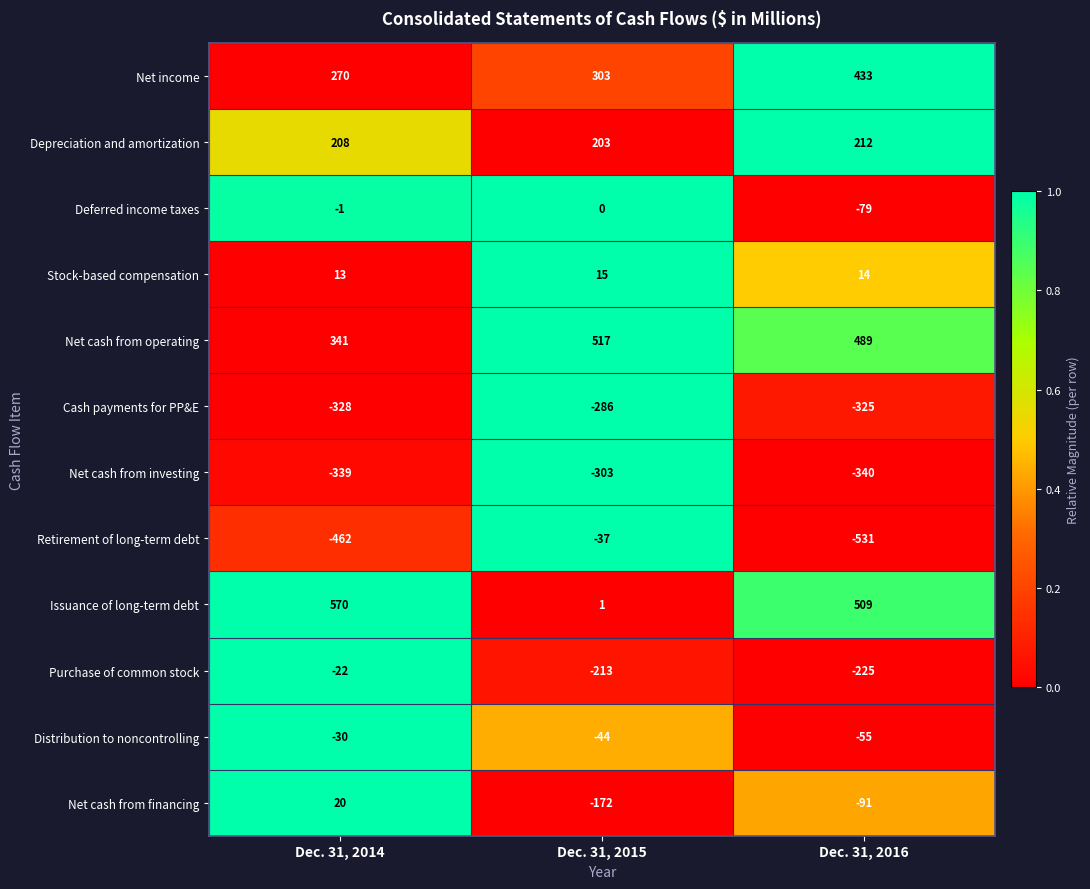

At which label does Net cash from investing first exceed -339?

Dec. 31, 2015